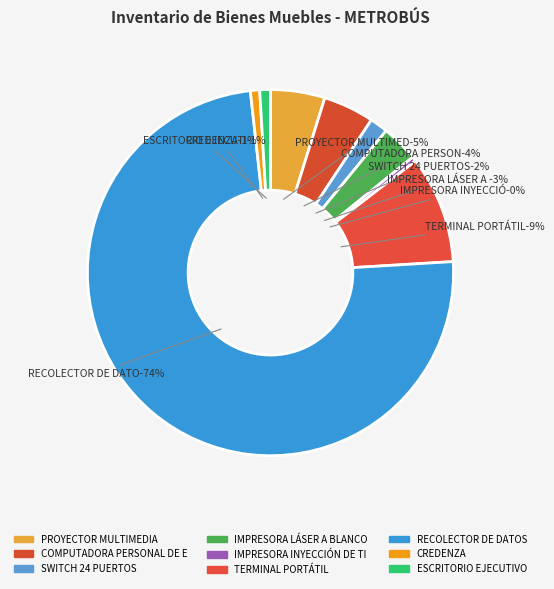

Approximately how many times larger is the value at PROYECTOR MULTIMEDIA compared to ESCRITORIO EJECUTIVO?

5.1